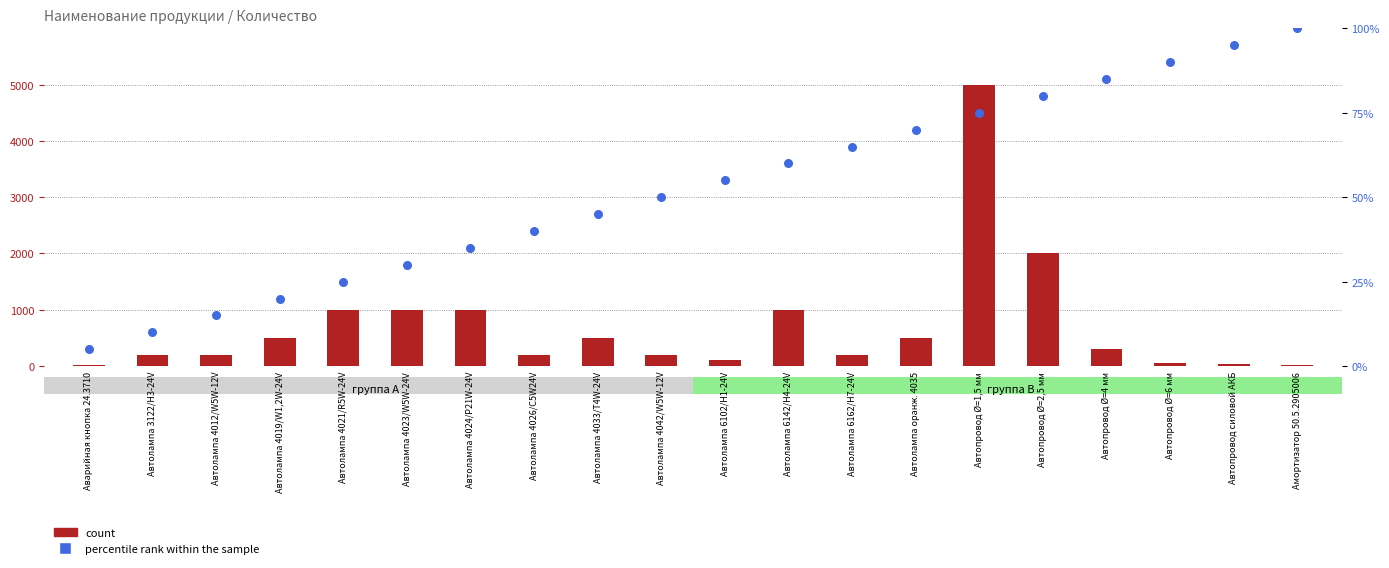

What are all the series names shown in the legend?

count, percentile rank within the sample